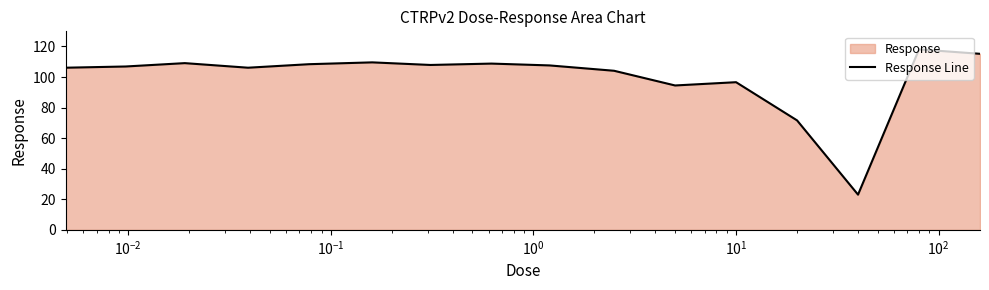

What is the difference between the maximum and minimum values?

95.1